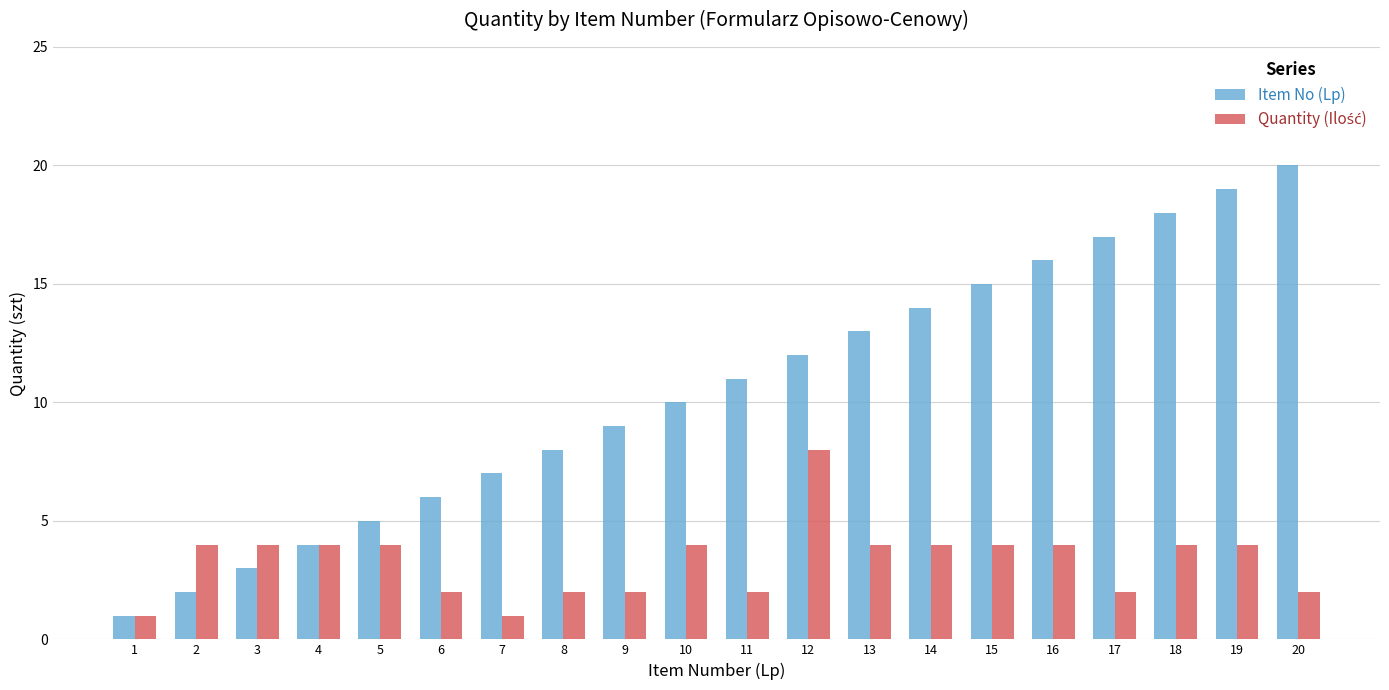

List the labels in order of Item No (Lp) value, largest first.

20, 19, 18, 17, 16, 15, 14, 13, 12, 11, 10, 9, 8, 7, 6, 5, 4, 3, 2, 1